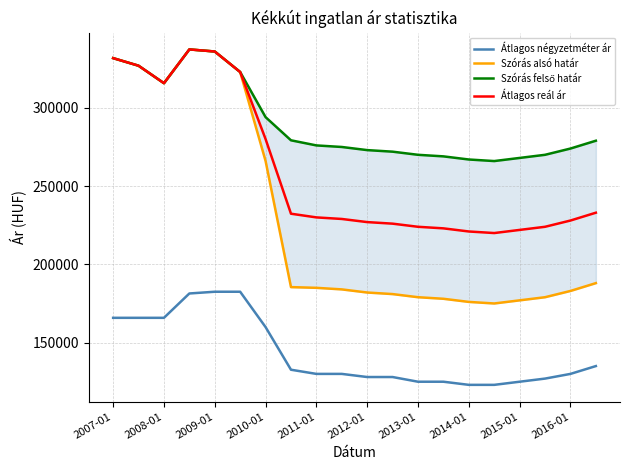

True or false: Átlagos négyzetméter ár and Átlagos reál ár cross at least once.

False